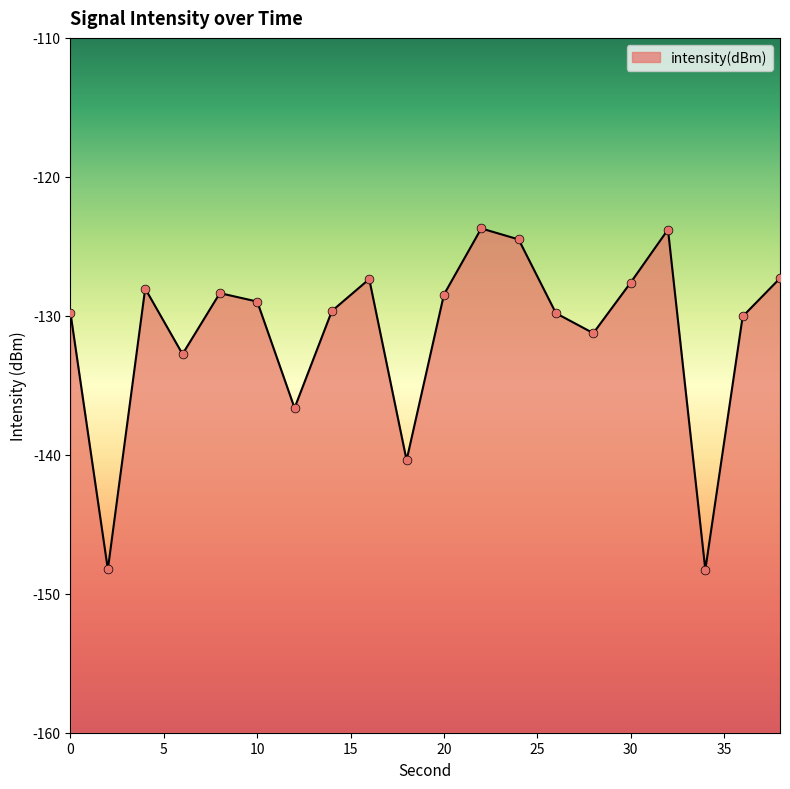

Between 16 and 22, which is larger?

22